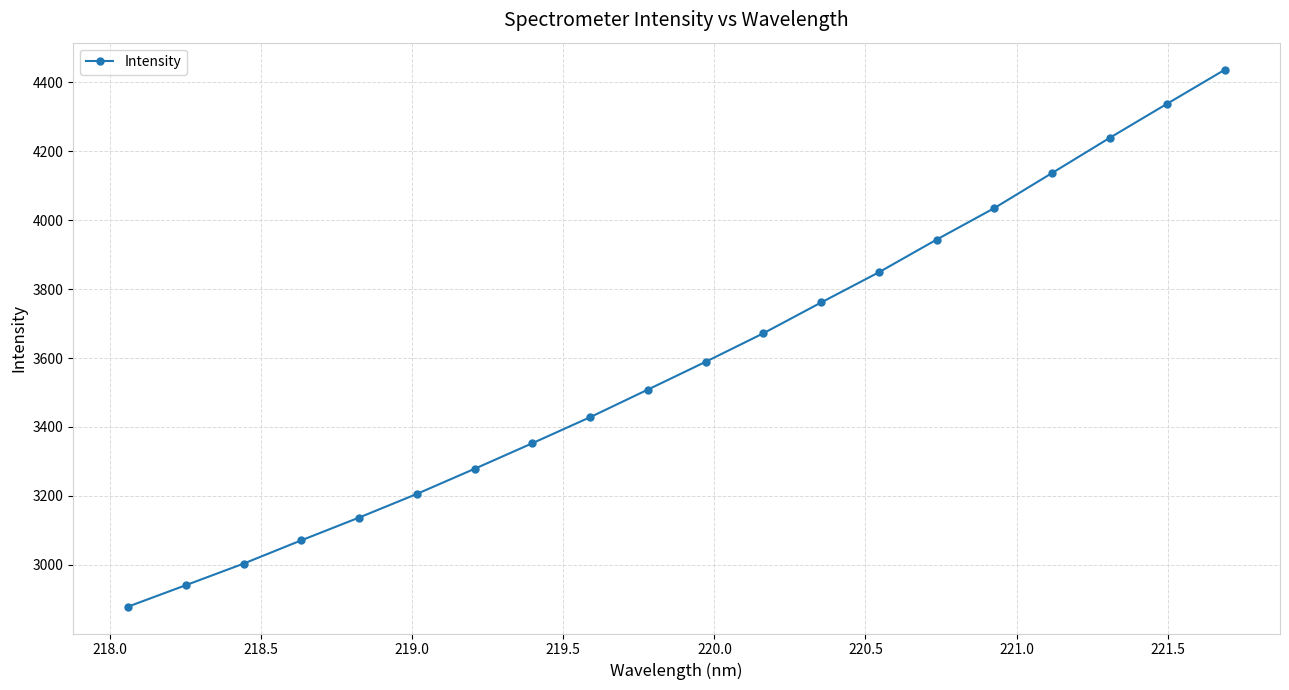

True or false: the data has more than 1 interior local peaks.

False